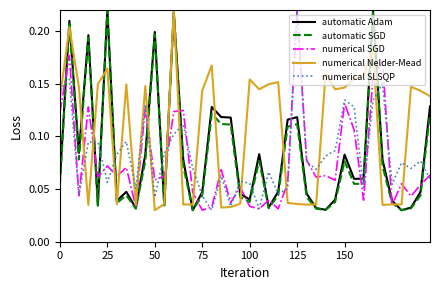

Where is numerical Nelder-Mead nearest to the value 0?

50